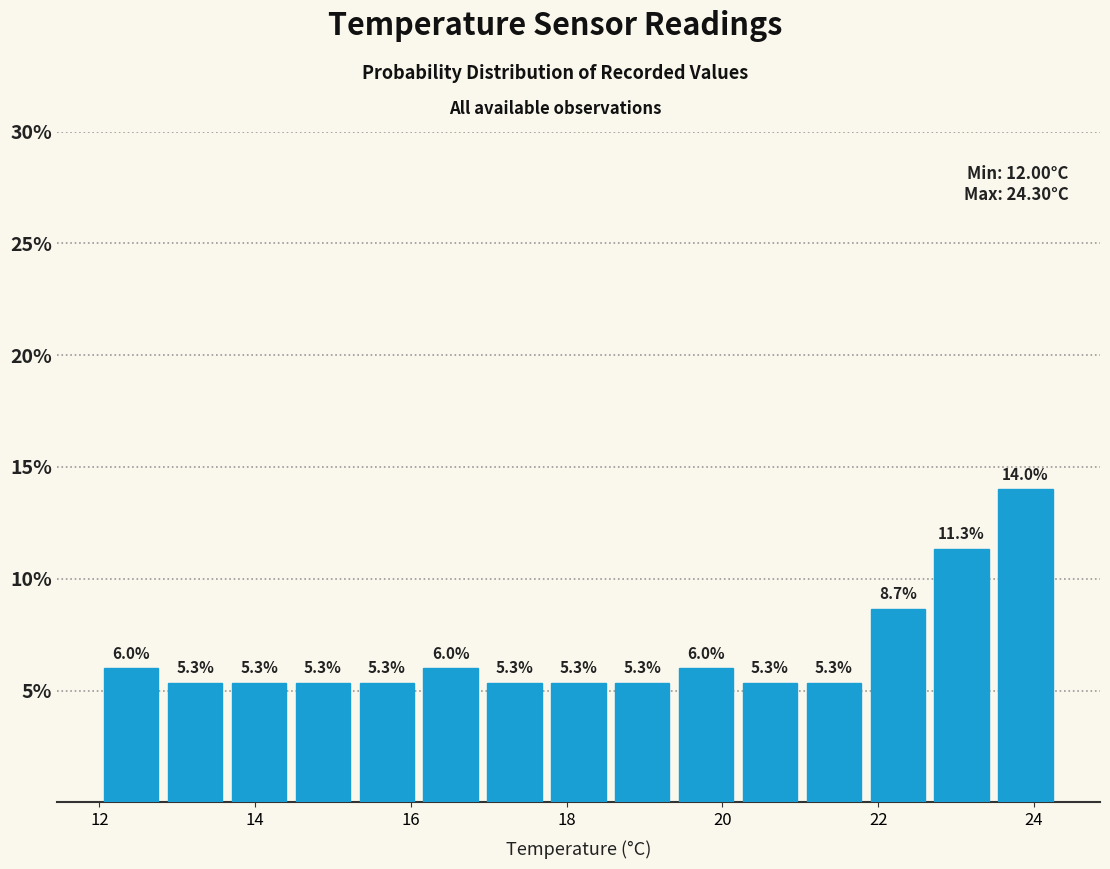

Reading left to right, list every bar in this chart as the range it spans on the x-axis followed by its height. The bar edges are not printed on the chart, so give them approximately, as read against the axis.

12.00 to 12.82: 6.0
12.82 to 13.64: 5.3
13.64 to 14.46: 5.3
14.46 to 15.28: 5.3
15.28 to 16.10: 5.3
16.10 to 16.92: 6.0
16.92 to 17.74: 5.3
17.74 to 18.56: 5.3
18.56 to 19.38: 5.3
19.38 to 20.20: 6.0
20.20 to 21.02: 5.3
21.02 to 21.84: 5.3
21.84 to 22.66: 8.7
22.66 to 23.48: 11.3
23.48 to 24.30: 14.0